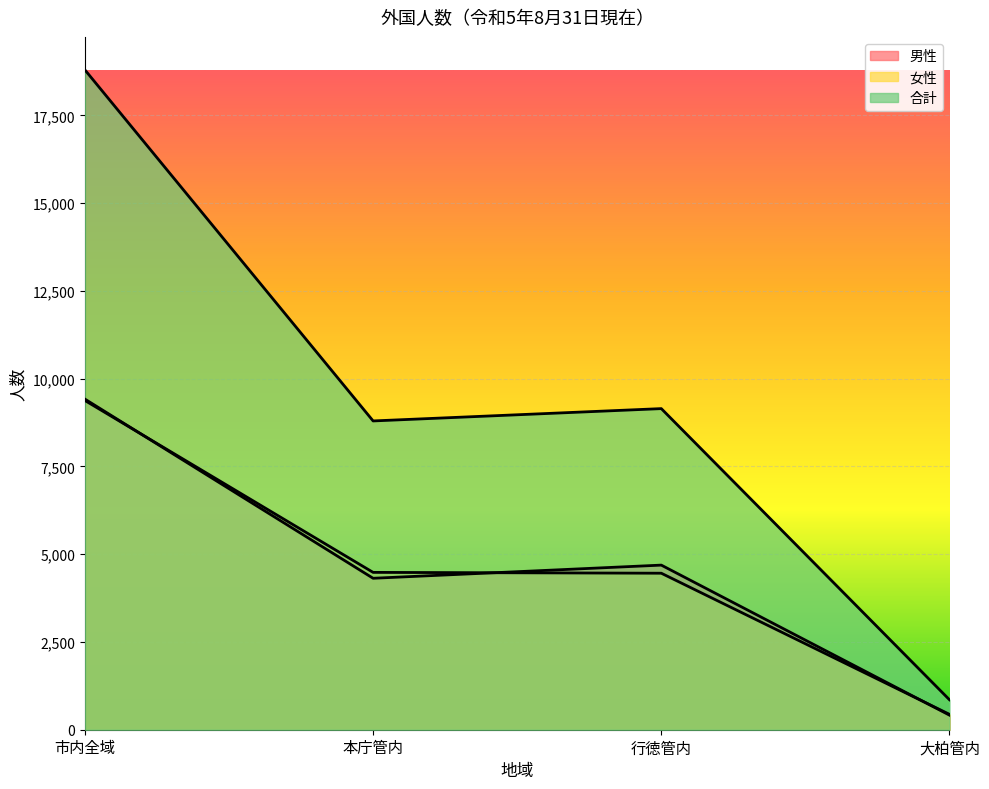

What is the greatest value displayed?

18796